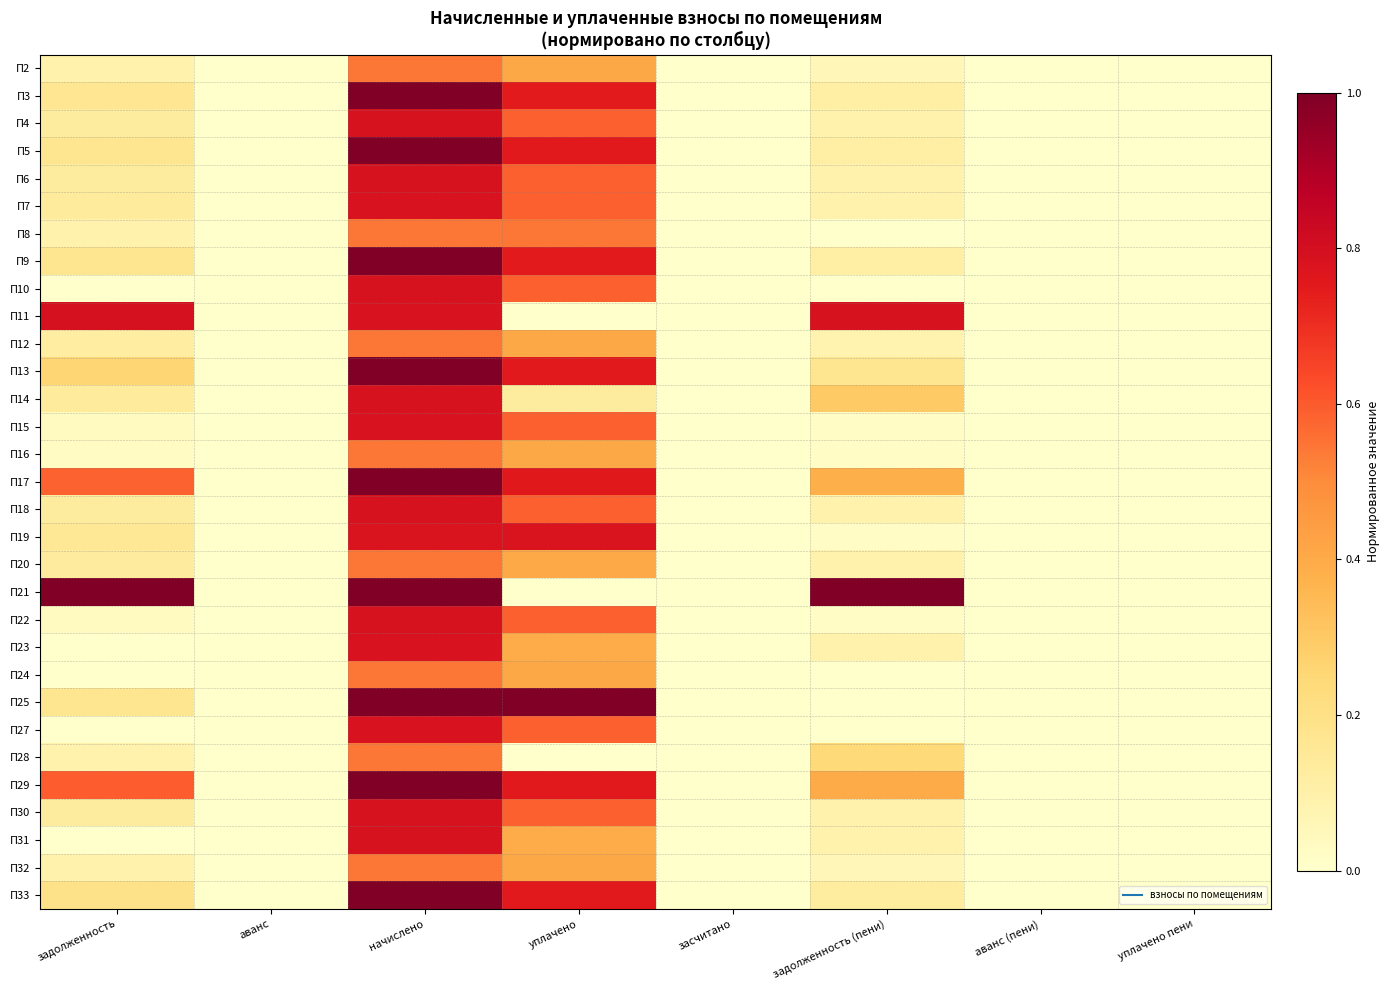

Reading left to right, extract all data points from this chart.

П2: задолженность=0.1	аванс=0.0	начислено=0.5	уплачено=0.4	засчитано=0.0	задолженность (пени)=0.1	аванс (пени)=0.0	уплачено пени=0.0
П3: задолженность=0.2	аванс=0.0	начислено=1.0	уплачено=0.7	засчитано=0.0	задолженность (пени)=0.1	аванс (пени)=0.0	уплачено пени=0.0
П4: задолженность=0.1	аванс=0.0	начислено=0.8	уплачено=0.6	засчитано=0.0	задолженность (пени)=0.1	аванс (пени)=0.0	уплачено пени=0.0
П5: задолженность=0.2	аванс=0.0	начислено=1.0	уплачено=0.8	засчитано=0.0	задолженность (пени)=0.1	аванс (пени)=0.0	уплачено пени=0.0
П6: задолженность=0.1	аванс=0.0	начислено=0.8	уплачено=0.6	засчитано=0.0	задолженность (пени)=0.1	аванс (пени)=0.0	уплачено пени=0.0
П7: задолженность=0.1	аванс=0.0	начислено=0.8	уплачено=0.6	засчитано=0.0	задолженность (пени)=0.1	аванс (пени)=0.0	уплачено пени=0.0
П8: задолженность=0.1	аванс=0.0	начислено=0.5	уплачено=0.5	засчитано=0.0	задолженность (пени)=0.0	аванс (пени)=0.0	уплачено пени=0.0
П9: задолженность=0.2	аванс=0.0	начислено=1.0	уплачено=0.7	засчитано=0.0	задолженность (пени)=0.1	аванс (пени)=0.0	уплачено пени=0.0
П10: задолженность=0.0	аванс=0.0	начислено=0.8	уплачено=0.6	засчитано=0.0	задолженность (пени)=0.0	аванс (пени)=0.0	уплачено пени=0.0
П11: задолженность=0.8	аванс=0.0	начислено=0.8	уплачено=0.0	засчитано=0.0	задолженность (пени)=0.8	аванс (пени)=0.0	уплачено пени=0.0
П12: задолженность=0.1	аванс=0.0	начислено=0.5	уплачено=0.4	засчитано=0.0	задолженность (пени)=0.1	аванс (пени)=0.0	уплачено пени=0.0
П13: задолженность=0.3	аванс=0.0	начислено=1.0	уплачено=0.8	засчитано=0.0	задолженность (пени)=0.2	аванс (пени)=0.0	уплачено пени=0.0
П14: задолженность=0.1	аванс=0.0	начислено=0.8	уплачено=0.1	засчитано=0.0	задолженность (пени)=0.3	аванс (пени)=0.0	уплачено пени=0.0
П15: задолженность=0.0	аванс=0.0	начислено=0.8	уплачено=0.6	засчитано=0.0	задолженность (пени)=0.0	аванс (пени)=0.0	уплачено пени=0.0
П16: задолженность=0.0	аванс=0.0	начислено=0.5	уплачено=0.4	засчитано=0.0	задолженность (пени)=0.0	аванс (пени)=0.0	уплачено пени=0.0
П17: задолженность=0.6	аванс=0.0	начислено=1.0	уплачено=0.8	засчитано=0.0	задолженность (пени)=0.4	аванс (пени)=0.0	уплачено пени=0.0
П18: задолженность=0.1	аванс=0.0	начислено=0.8	уплачено=0.6	засчитано=0.0	задолженность (пени)=0.1	аванс (пени)=0.0	уплачено пени=0.0
П19: задолженность=0.2	аванс=0.0	начислено=0.8	уплачено=0.8	засчитано=0.0	задолженность (пени)=0.0	аванс (пени)=0.0	уплачено пени=0.0
П20: задолженность=0.1	аванс=0.0	начислено=0.5	уплачено=0.4	засчитано=0.0	задолженность (пени)=0.1	аванс (пени)=0.0	уплачено пени=0.0
П21: задолженность=1.0	аванс=0.0	начислено=1.0	уплачено=0.0	засчитано=0.0	задолженность (пени)=1.0	аванс (пени)=0.0	уплачено пени=0.0
П22: задолженность=0.0	аванс=0.0	начислено=0.8	уплачено=0.6	засчитано=0.0	задолженность (пени)=0.0	аванс (пени)=0.0	уплачено пени=0.0
П23: задолженность=0.0	аванс=0.0	начислено=0.8	уплачено=0.4	засчитано=0.0	задолженность (пени)=0.1	аванс (пени)=0.0	уплачено пени=0.0
П24: задолженность=0.0	аванс=0.0	начислено=0.5	уплачено=0.4	засчитано=0.0	задолженность (пени)=0.0	аванс (пени)=0.0	уплачено пени=0.0
П25: задолженность=0.2	аванс=0.0	начислено=1.0	уплачено=1.0	засчитано=0.0	задолженность (пени)=0.0	аванс (пени)=0.0	уплачено пени=0.0
П27: задолженность=0.0	аванс=0.0	начислено=0.8	уплачено=0.6	засчитано=0.0	задолженность (пени)=0.0	аванс (пени)=0.0	уплачено пени=0.0
П28: задолженность=0.1	аванс=0.0	начислено=0.5	уплачено=0.0	засчитано=0.0	задолженность (пени)=0.2	аванс (пени)=0.0	уплачено пени=0.0
П29: задолженность=0.6	аванс=0.0	начислено=1.0	уплачено=0.8	засчитано=0.0	задолженность (пени)=0.4	аванс (пени)=0.0	уплачено пени=0.0
П30: задолженность=0.1	аванс=0.0	начислено=0.8	уплачено=0.6	засчитано=0.0	задолженность (пени)=0.1	аванс (пени)=0.0	уплачено пени=0.0
П31: задолженность=0.0	аванс=0.0	начислено=0.8	уплачено=0.4	засчитано=0.0	задолженность (пени)=0.1	аванс (пени)=0.0	уплачено пени=0.0
П32: задолженность=0.1	аванс=0.0	начислено=0.5	уплачено=0.4	засчитано=0.0	задолженность (пени)=0.1	аванс (пени)=0.0	уплачено пени=0.0
П33: задолженность=0.2	аванс=0.0	начислено=1.0	уплачено=0.8	засчитано=0.0	задолженность (пени)=0.1	аванс (пени)=0.0	уплачено пени=0.0